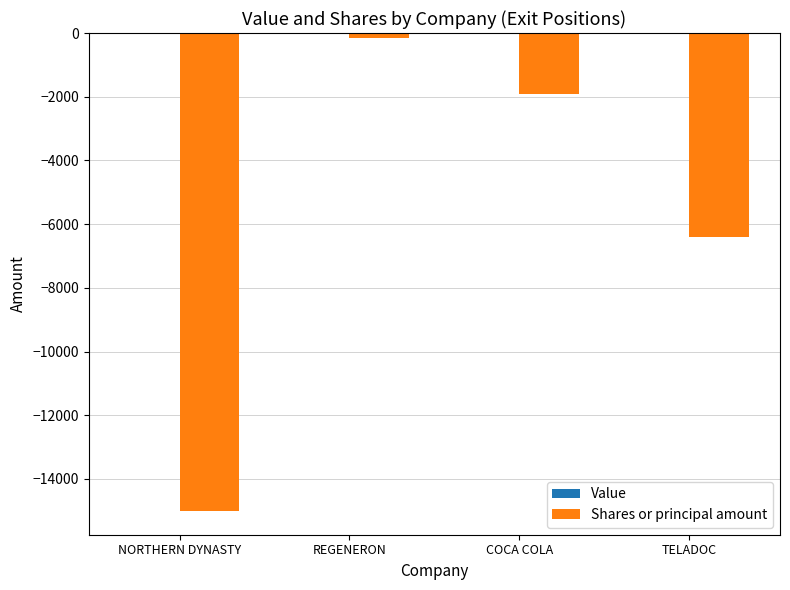

How many series are shown in this chart?

1